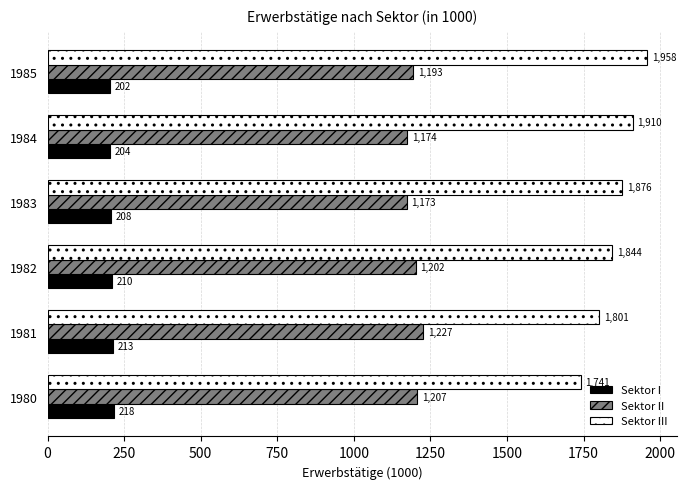

The Sektor II series shows 1172.7 at 1983. True or false?

True